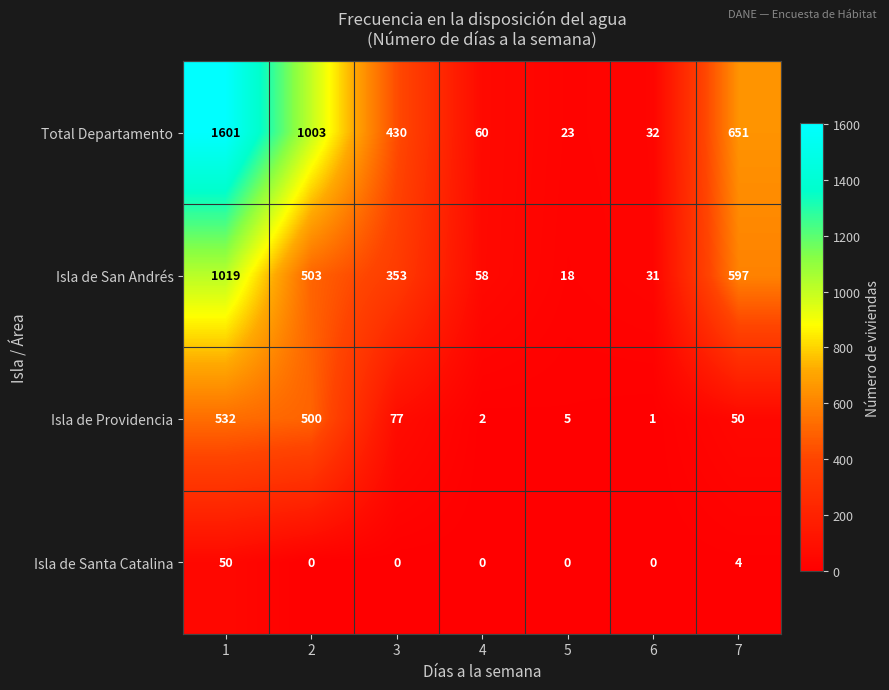

What is the difference between the Isla de Providencia values at 5 and 1?

527